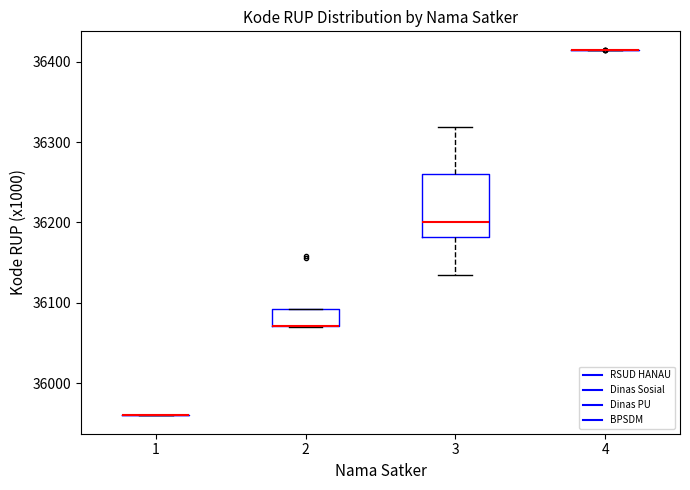

Reading left to right, read every box against the y-axis: the position of its median line, the range the box covers, and the ends of its whiskers. The values are not printed on the chart, so give them approximately, as read against the axis.

1: box collapsed to a line at 35960, whiskers 35960 to 35960
2: median 36070 (drawn on the box's lower edge), box 36070 to 36090, whiskers 36070 to 36090
3: median 36200, box 36180 to 36260, whiskers 36140 to 36320
4: box collapsed to a line at 36410, whiskers 36410 to 36410